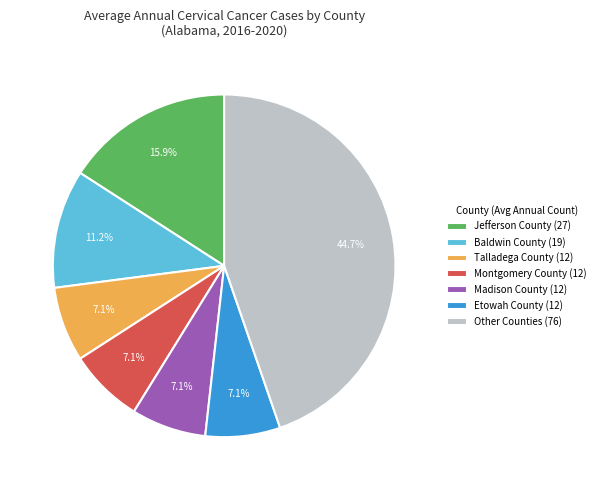

Between Etowah County (12) and Other Counties (76), which is larger?

Other Counties (76)